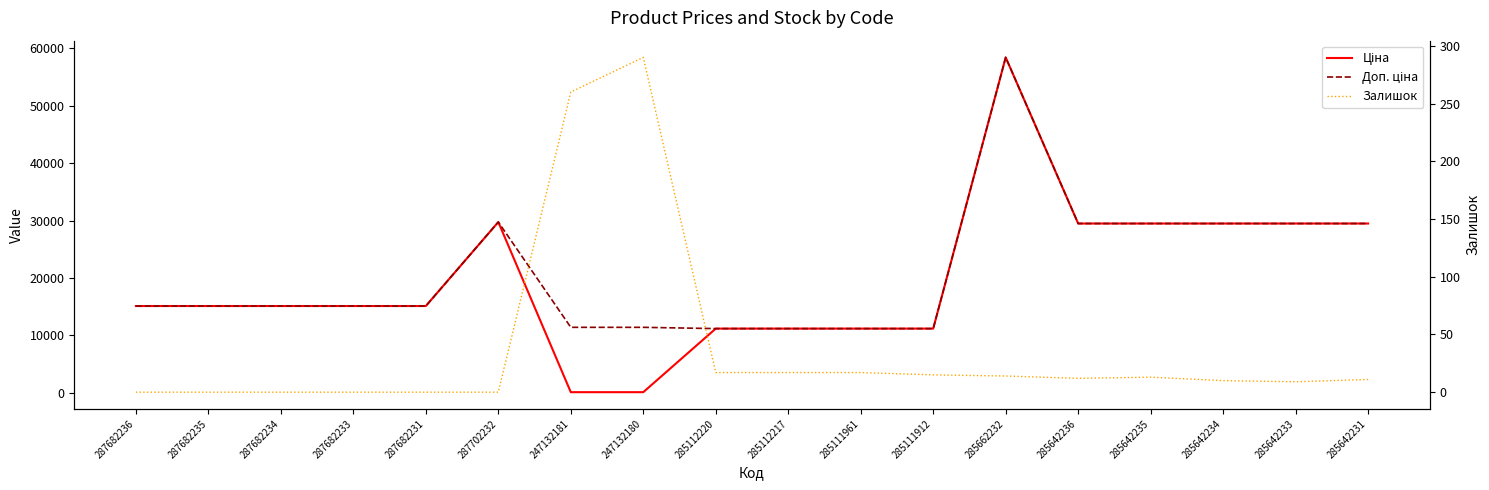

List the series in order of their peak value, highest first.

Ціна, Доп. ціна, Залишок